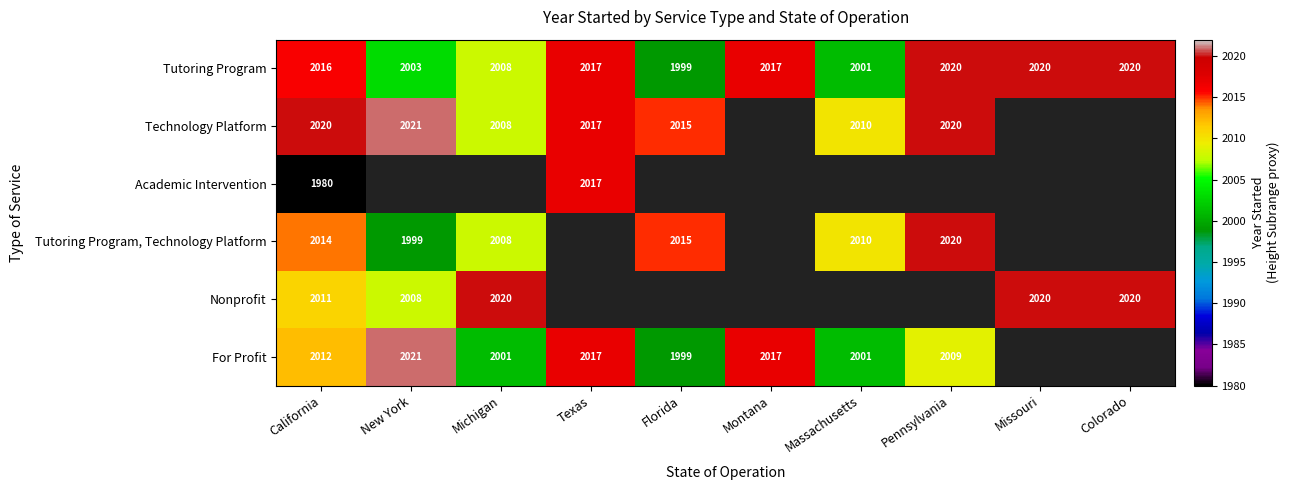

What is the difference between the Technology Platform values at Michigan and New York?

13